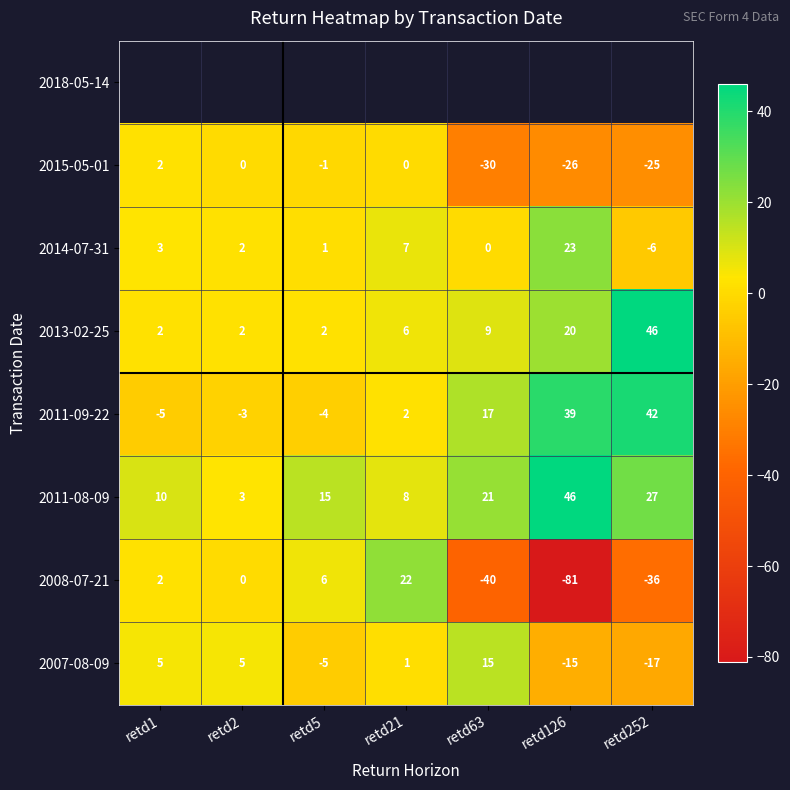

The 2007-08-09 series shows 1 at retd21. True or false?

True